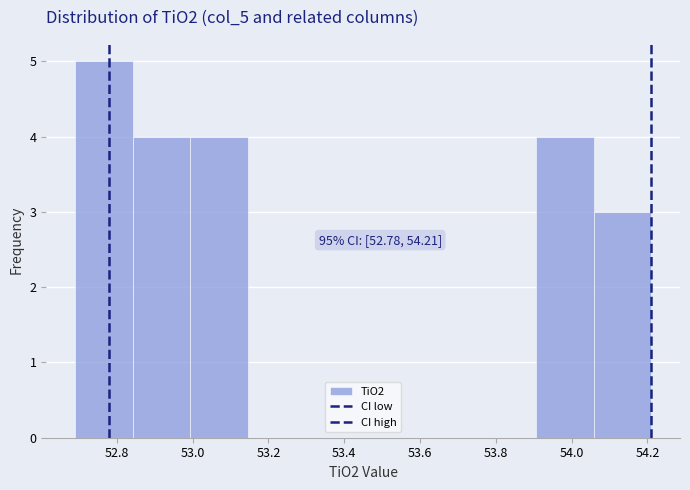

Over which range of the x-axis is the bar tallest?

52.690 to 52.842